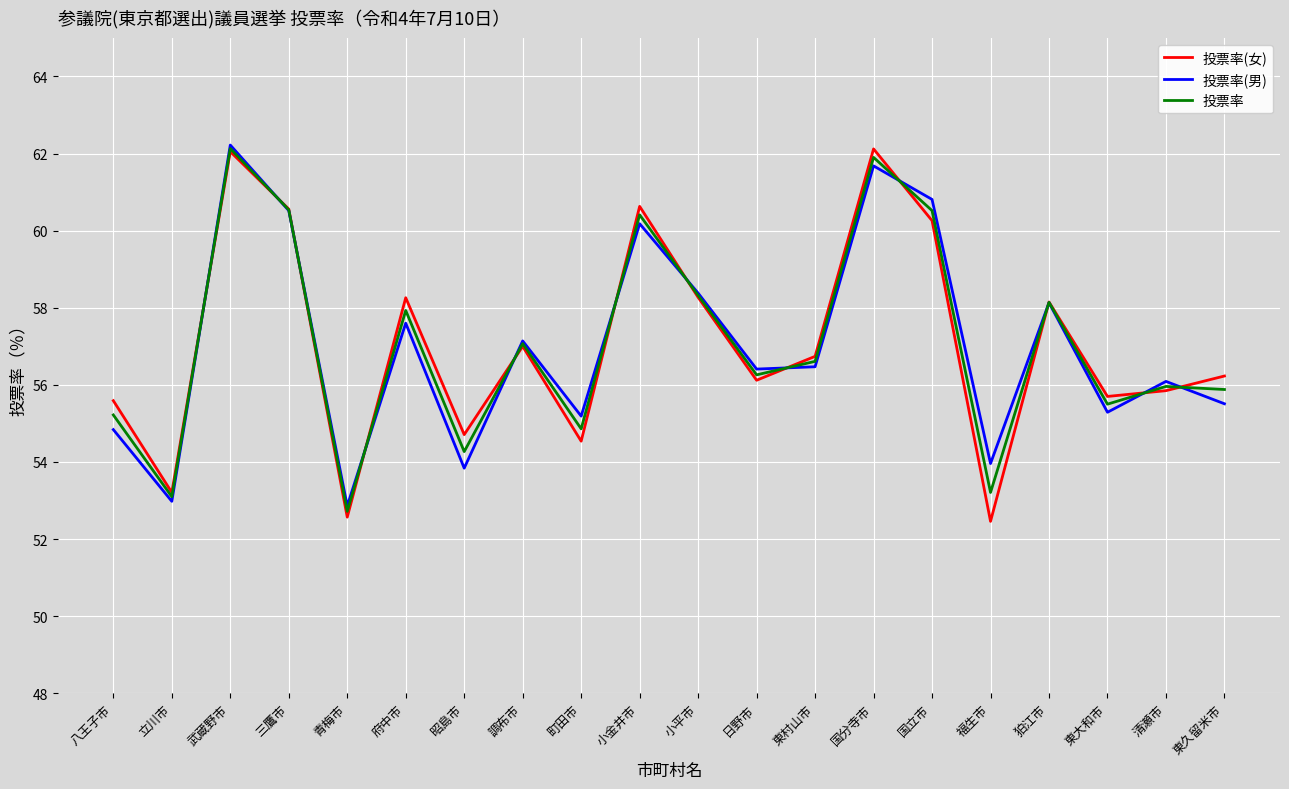

At which label does 投票率 reach its peak?

武蔵野市